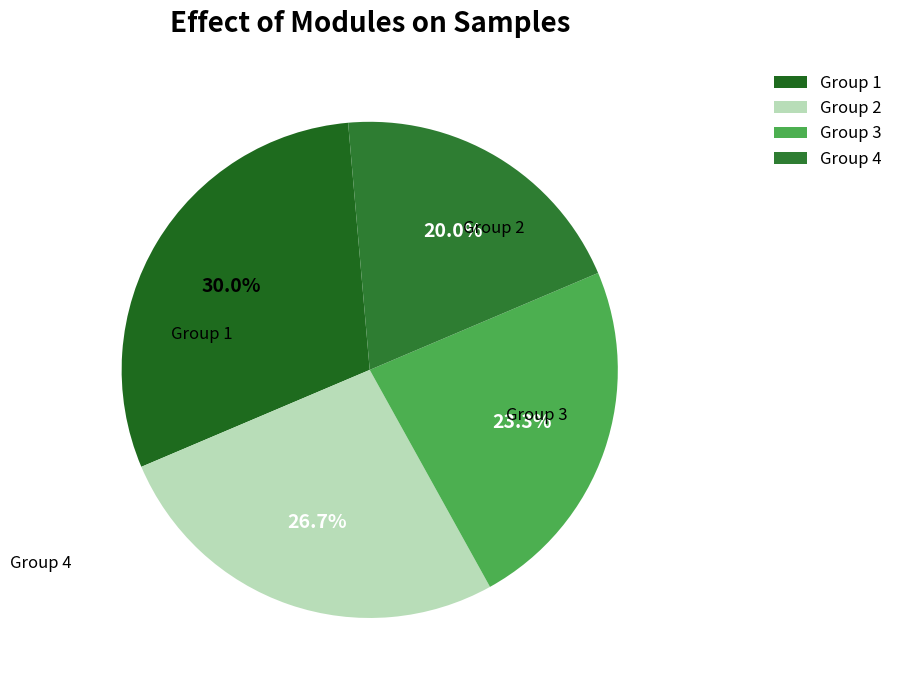

How many segments does this pie chart have?

4